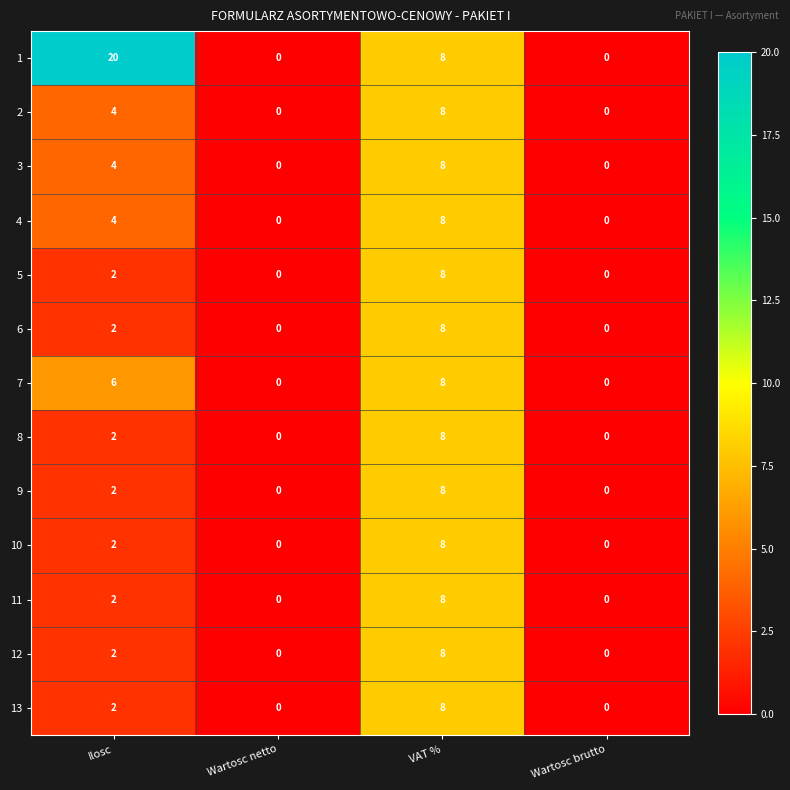

At how many categories does at least one series exceed 9?

1